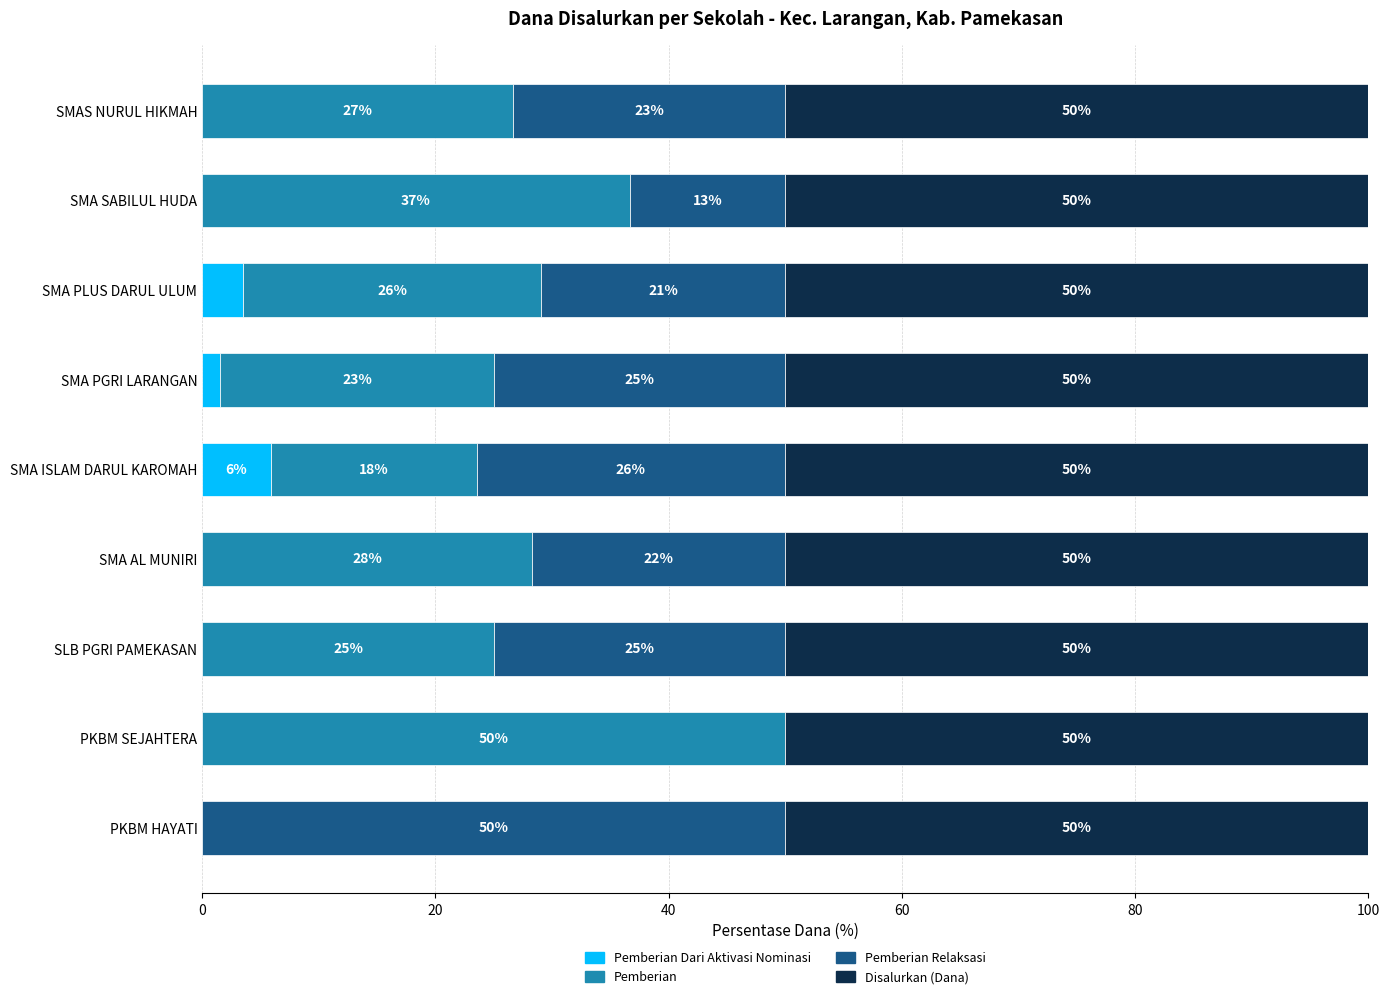

What is the total value across all series at SLB PGRI PAMEKASAN?

100.0